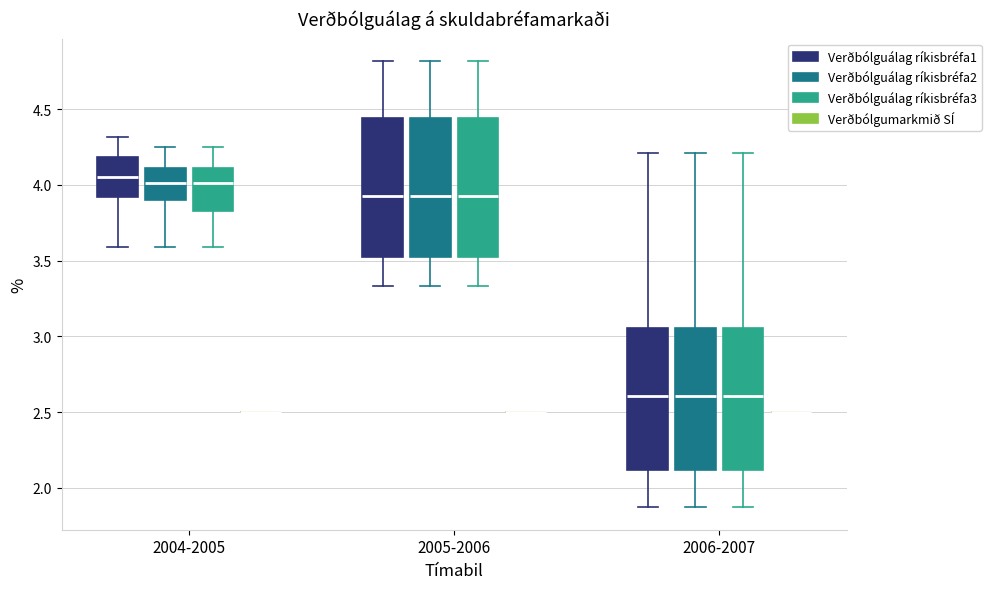

Reading left to right, transcribe this box plot: for each box, give where its median line is, the range the box spans, and where its two whiskers end, as read against the y-axis. The values are not printed on the chart, so give them approximately, as read against the axis.

2004-2005 (Verðbólguálag ríkisbréfa1): median 4.05, box 3.90 to 4.20, whiskers 3.60 to 4.30
2004-2005 (Verðbólguálag ríkisbréfa2): median 4.00, box 3.90 to 4.10, whiskers 3.60 to 4.25
2004-2005 (Verðbólguálag ríkisbréfa3): median 4.00, box 3.85 to 4.10, whiskers 3.60 to 4.25
2004-2005 (Verðbólgumarkmið SÍ): box collapsed to a line at 2.50, whiskers 2.50 to 2.50
2005-2006 (Verðbólguálag ríkisbréfa1): median 3.95, box 3.50 to 4.45, whiskers 3.35 to 4.80
2005-2006 (Verðbólguálag ríkisbréfa2): median 3.95, box 3.50 to 4.45, whiskers 3.35 to 4.80
2005-2006 (Verðbólguálag ríkisbréfa3): median 3.95, box 3.50 to 4.45, whiskers 3.35 to 4.80
2005-2006 (Verðbólgumarkmið SÍ): box collapsed to a line at 2.50, whiskers 2.50 to 2.50
2006-2007 (Verðbólguálag ríkisbréfa1): median 2.60, box 2.10 to 3.05, whiskers 1.85 to 4.20
2006-2007 (Verðbólguálag ríkisbréfa2): median 2.60, box 2.10 to 3.05, whiskers 1.85 to 4.20
2006-2007 (Verðbólguálag ríkisbréfa3): median 2.60, box 2.10 to 3.05, whiskers 1.85 to 4.20
2006-2007 (Verðbólgumarkmið SÍ): box collapsed to a line at 2.50, whiskers 2.50 to 2.50